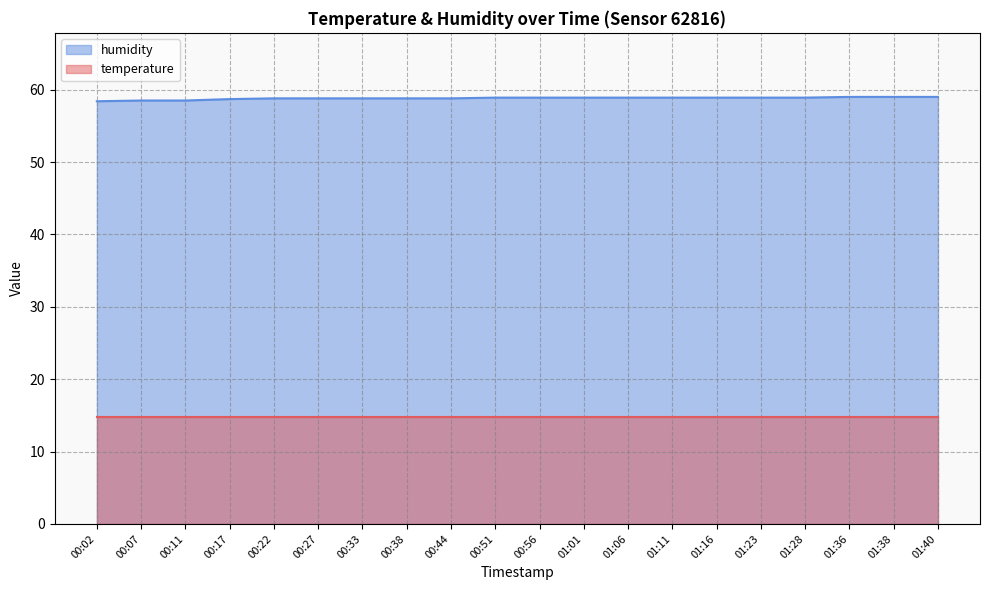

What is the value of the 8th point from the left?

58.8